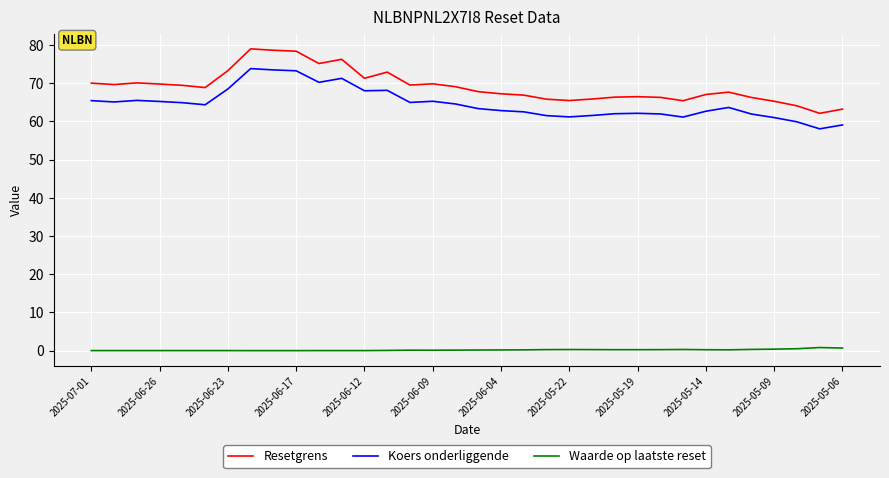

What is the highest value of the Resetgrens series?

79.0